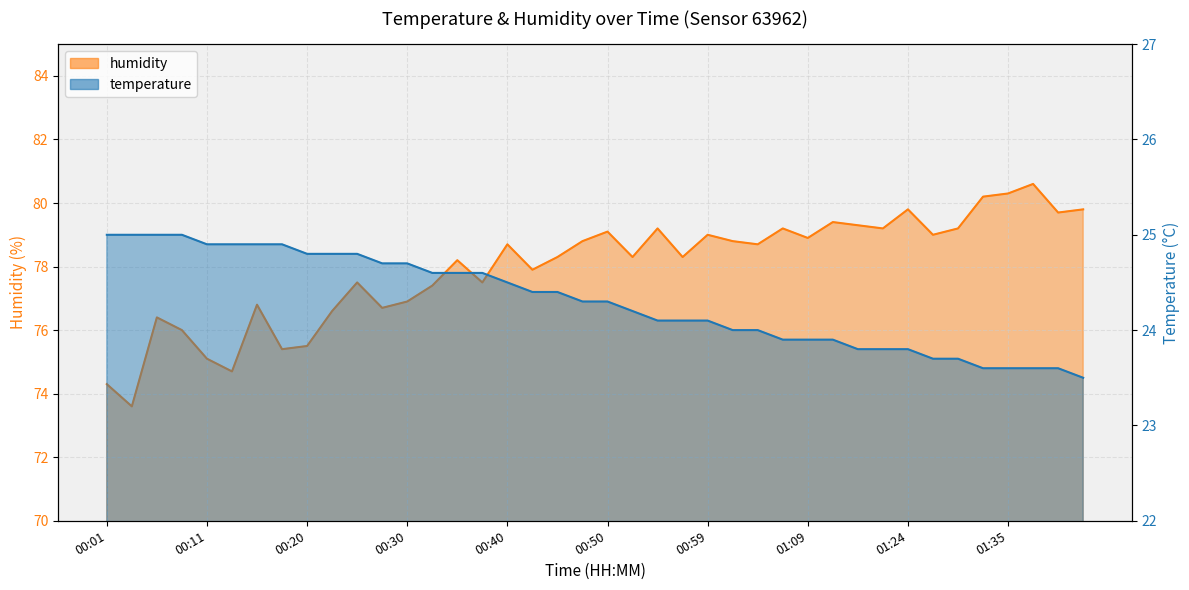

Which category has the lowest value across all series?

01:42